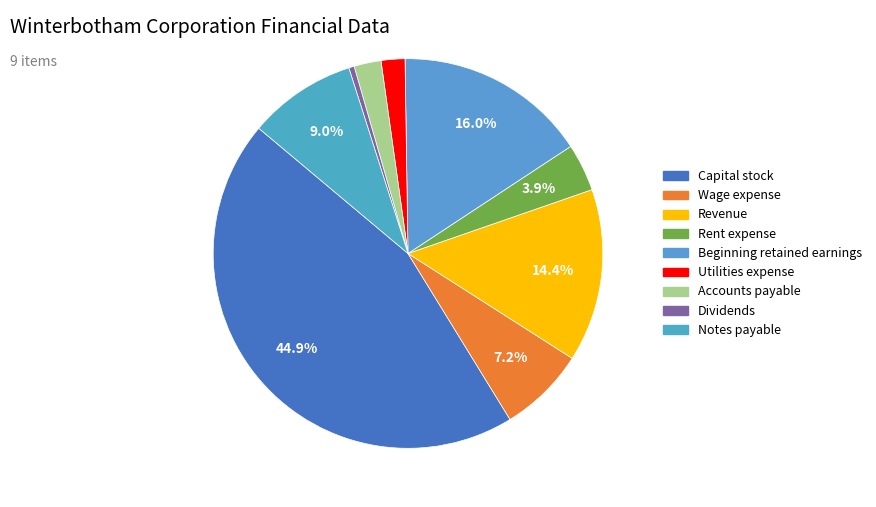

To the nearest percent, what portion does Rent expense represent?

4%